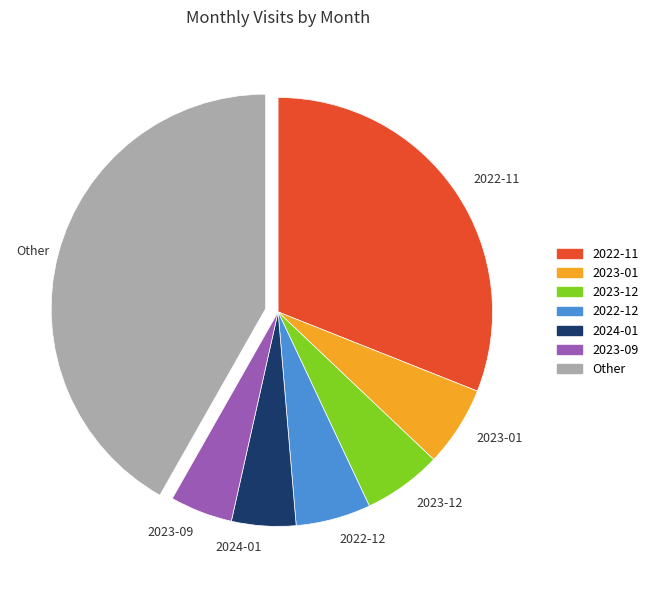

What is the largest slice in the pie chart?

Other